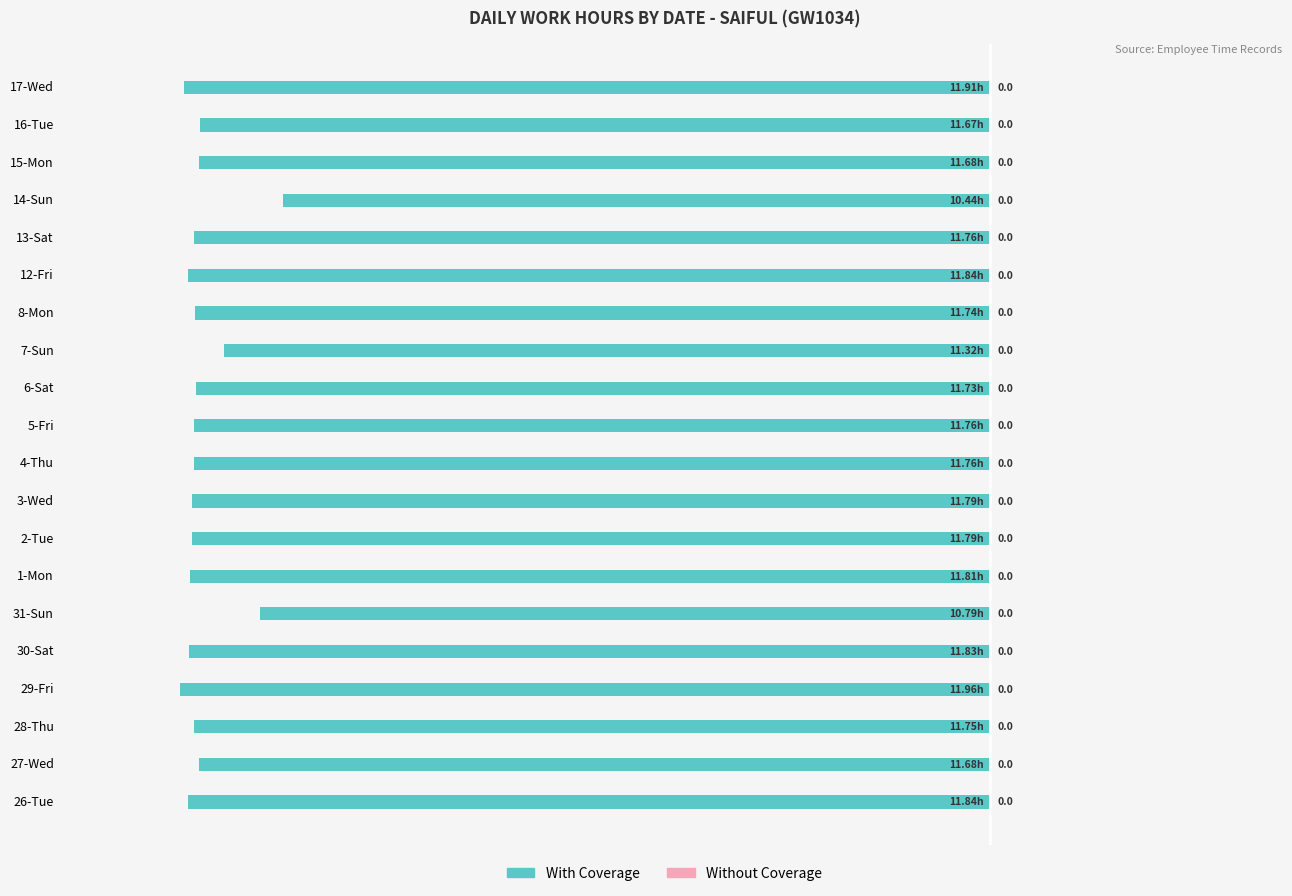

Are the bars horizontal?

Yes